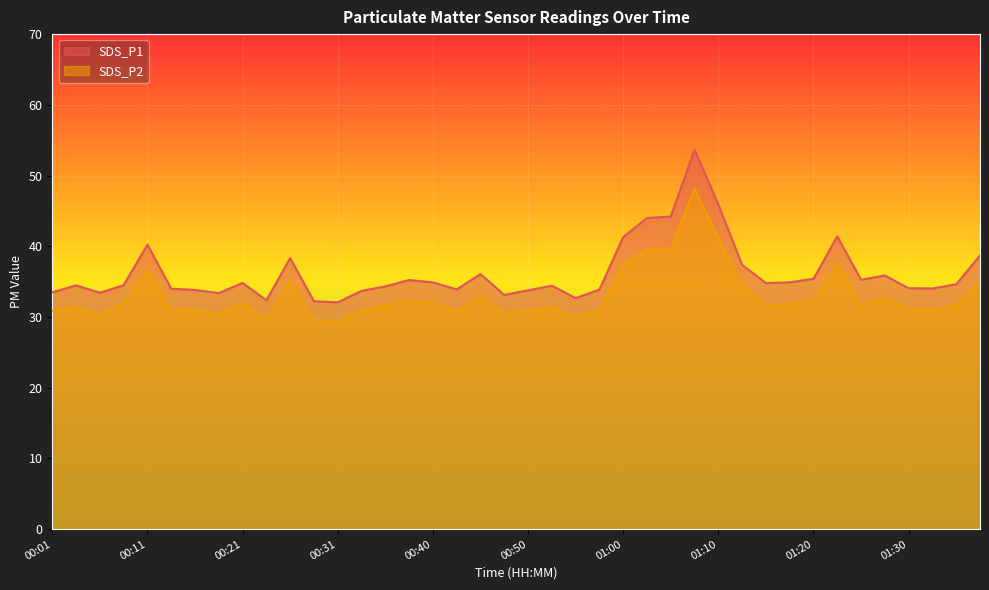

List the labels in order of SDS_P2 value, smallest first.

00:31, 00:28, 00:23, 00:55, 00:06, 00:18, 00:48, 00:43, 00:58, 00:01, 00:50, 00:13, 00:33, 00:16, 01:32, 01:30, 00:53, 00:04, 01:35, 01:25, 00:35, 01:15, 01:17, 00:08, 00:21, 00:40, 00:38, 01:20, 01:27, 00:45, 01:12, 01:37, 00:26, 00:11, 01:00, 01:22, 01:02, 01:05, 01:10, 01:07